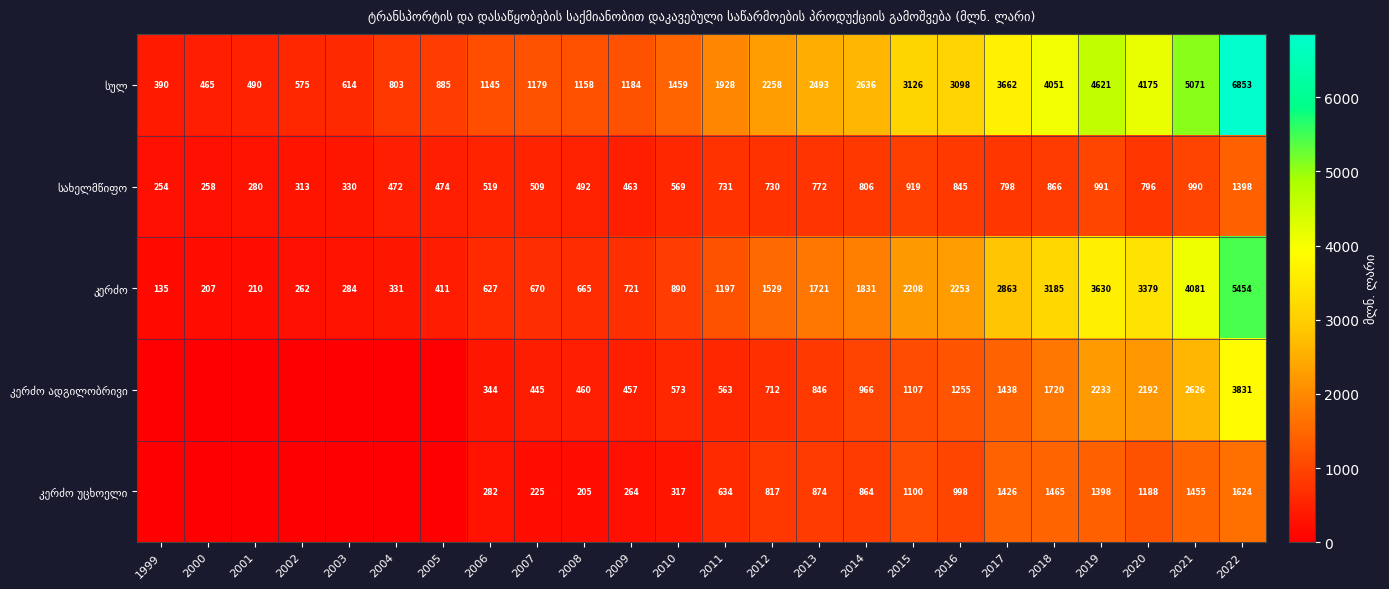

What is the total value across all series at 2019?

12873